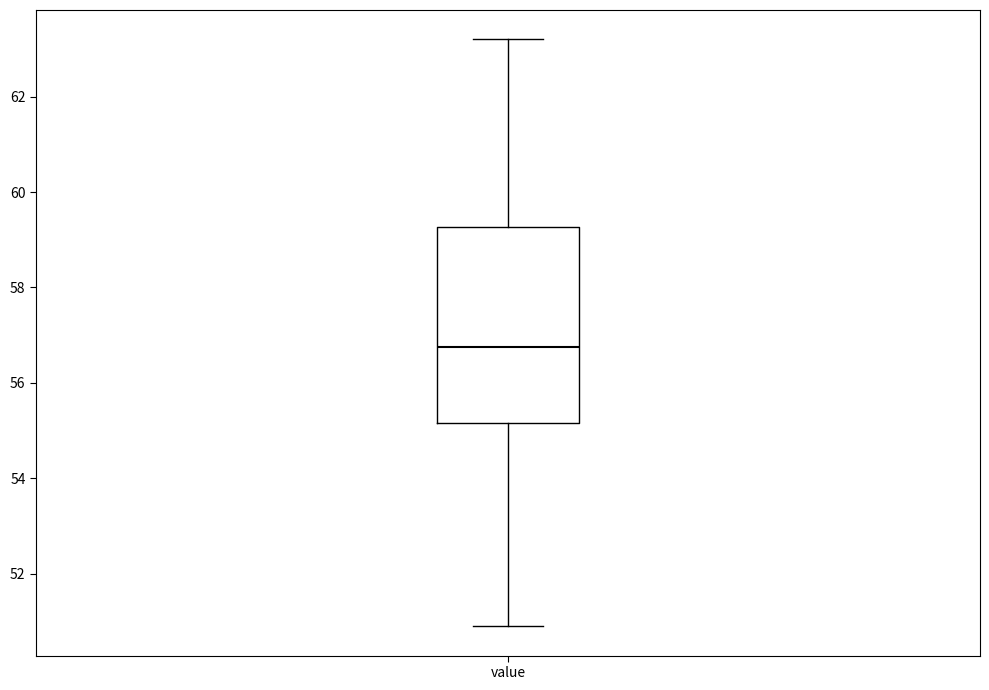

Where does the lower whisker of the box for value end on the y-axis? The values are not printed on the chart, so give them approximately, as read against the axis.

51.0